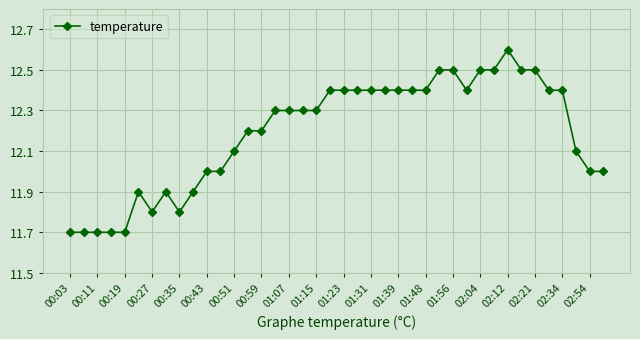

What is the minimum value shown in the chart?

11.7